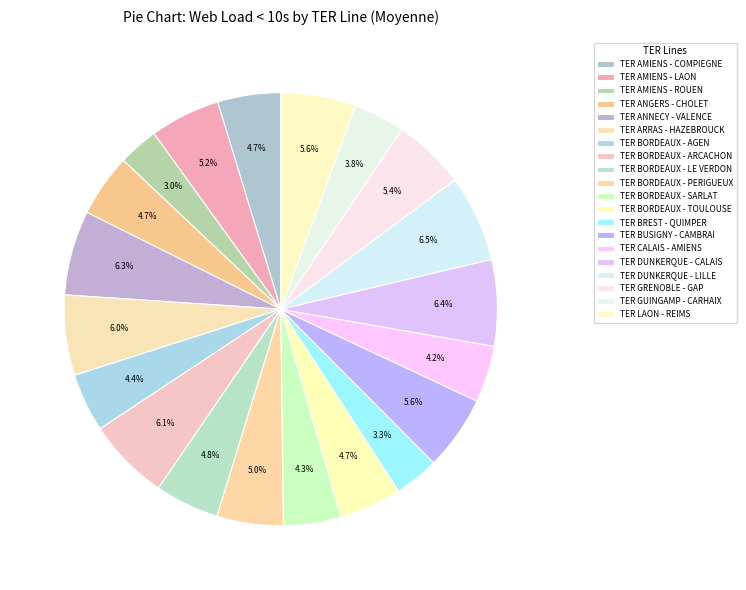

To the nearest percent, what is the difference between the TER BORDEAUX - ARCACHON and TER BORDEAUX - SARLAT slice percentages?

2%